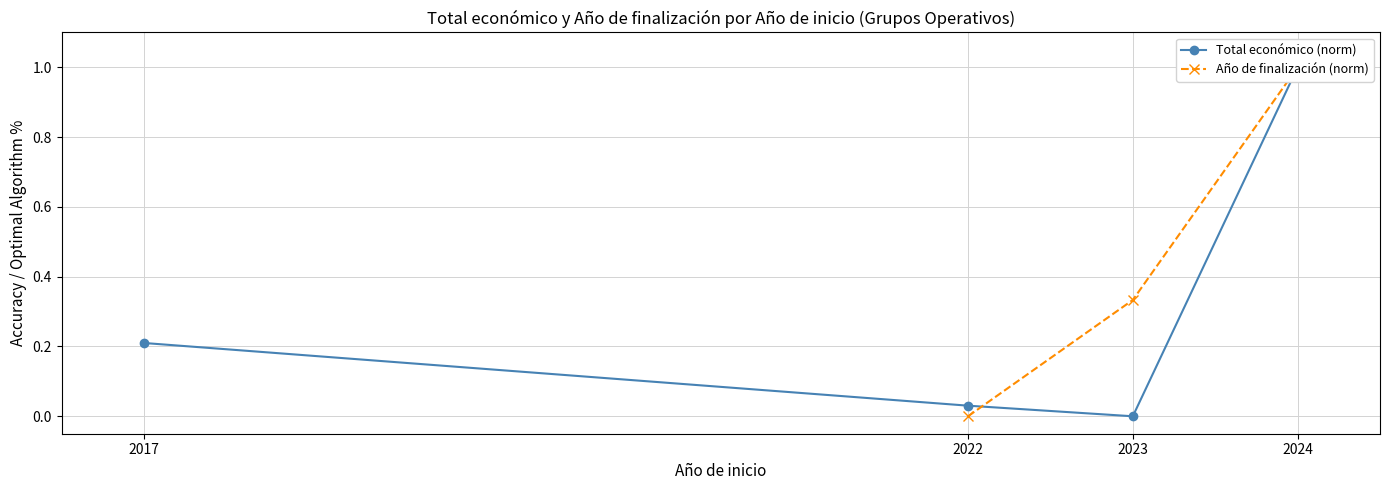

True or false: Año de finalización (norm) has a value of 1.0 at 2024.

True